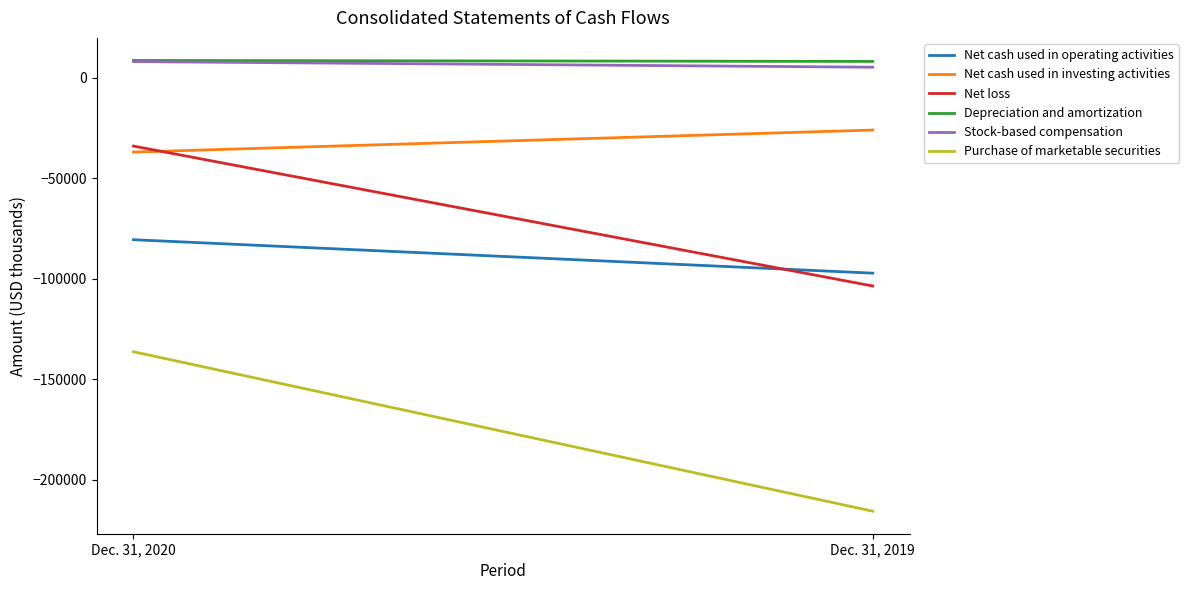

At how many categories does at least one series exceed -114417?

2